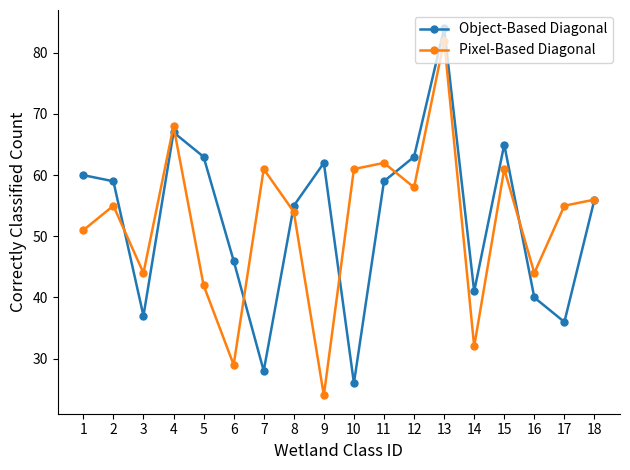

What is the sum of the Object-Based Diagonal values at 12 and 9?

125